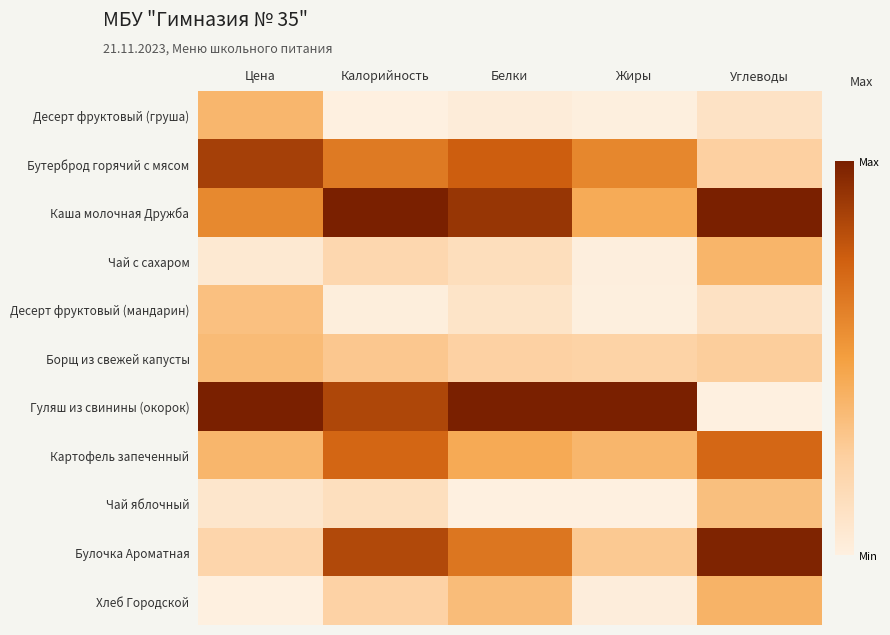

Reading left to right, transcribe all the data shown in this chart.

Десерт фруктовый (груша): Цена=0.4	Калорийность=0.0	Белки=0.0	Жиры=0.0	Углеводы=0.1
Бутерброд горячий с мясом: Цена=0.9	Калорийность=0.6	Белки=0.8	Жиры=0.6	Углеводы=0.2
Каша молочная Дружба: Цена=0.6	Калорийность=1.0	Белки=0.9	Жиры=0.4	Углеводы=1.0
Чай с сахаром: Цена=0.1	Калорийность=0.2	Белки=0.1	Жиры=0.0	Углеводы=0.4
Десерт фруктовый (мандарин): Цена=0.3	Калорийность=0.0	Белки=0.1	Жиры=0.0	Углеводы=0.1
Борщ из свежей капусты: Цена=0.4	Калорийность=0.3	Белки=0.2	Жиры=0.2	Углеводы=0.3
Гуляш из свинины (окорок): Цена=1.0	Калорийность=0.8	Белки=1.0	Жиры=1.0	Углеводы=0.0
Картофель запеченный: Цена=0.4	Калорийность=0.7	Белки=0.4	Жиры=0.4	Углеводы=0.7
Чай яблочный: Цена=0.1	Калорийность=0.1	Белки=0.0	Жиры=0.0	Углеводы=0.3
Булочка Ароматная: Цена=0.2	Калорийность=0.8	Белки=0.7	Жиры=0.3	Углеводы=1.0
Хлеб Городской: Цена=0.0	Калорийность=0.2	Белки=0.4	Жиры=0.0	Углеводы=0.4